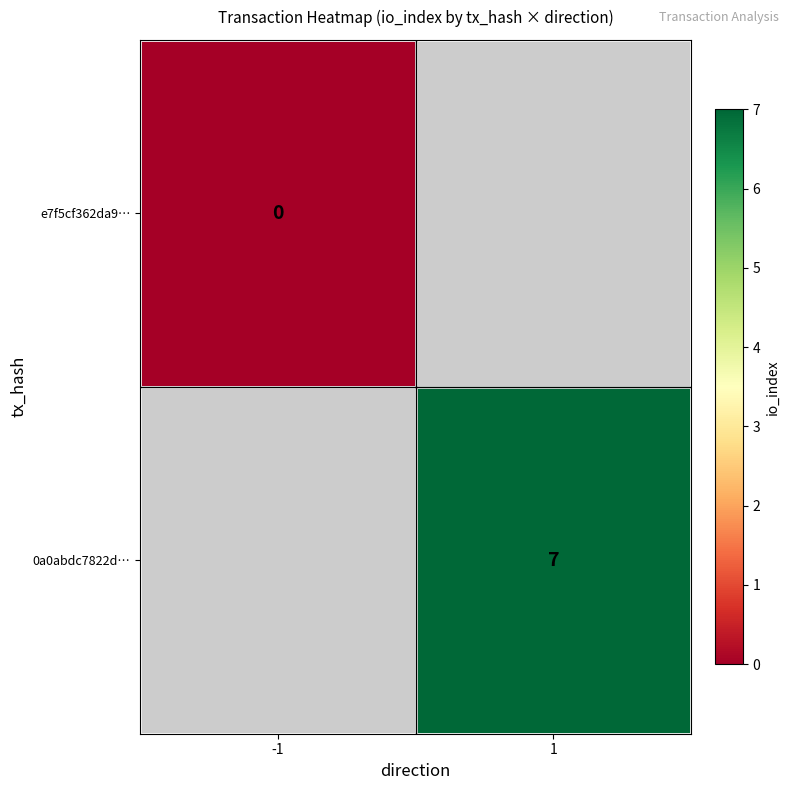

True or false: 0a0abdc7822d… has a value of 10 at 1.

False